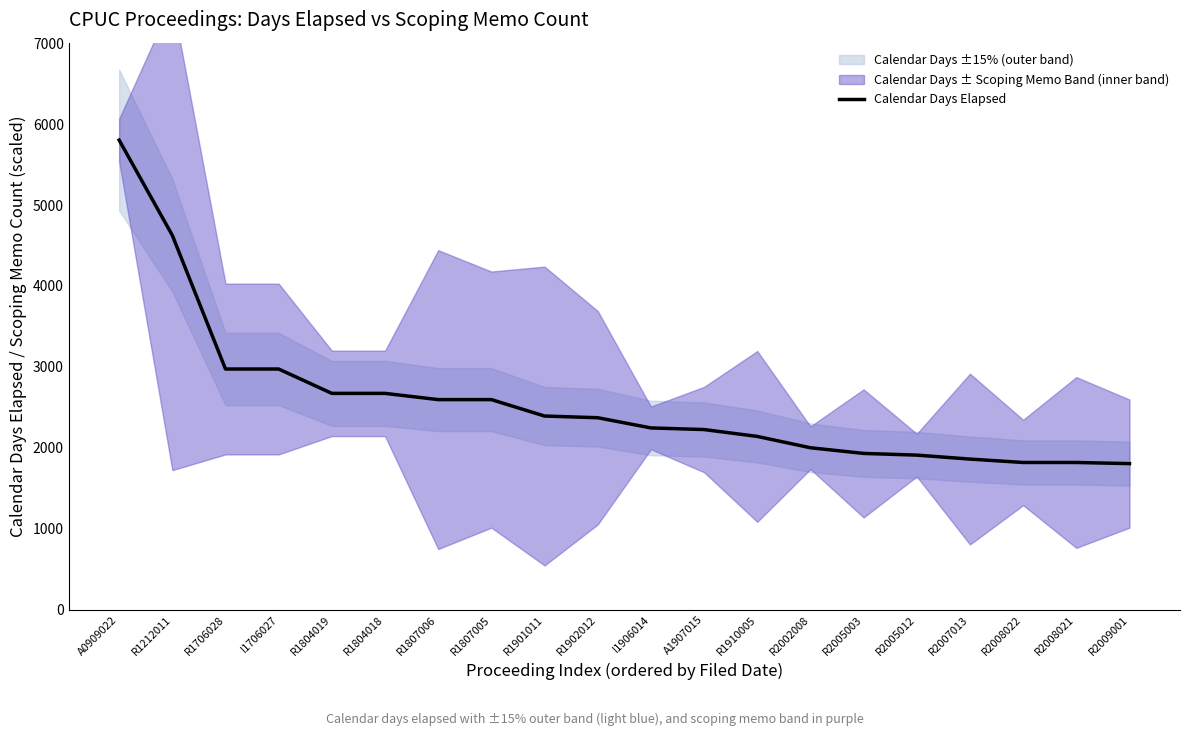

Where is the data nearest to the value 3804?

R1212011